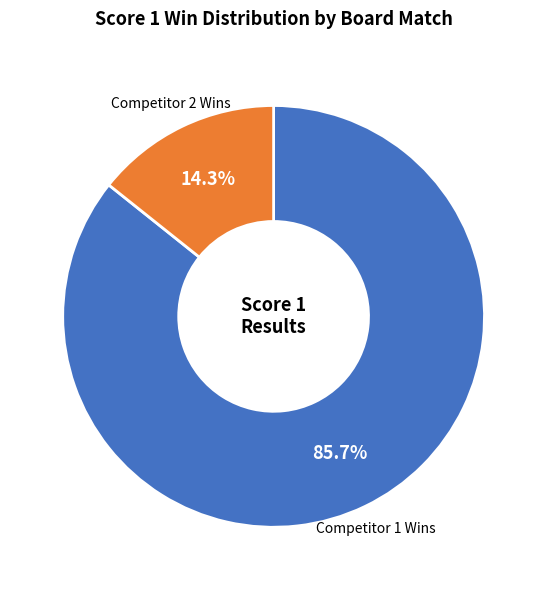

How much of the chart is everything except Competitor 1 Wins?

14.3%